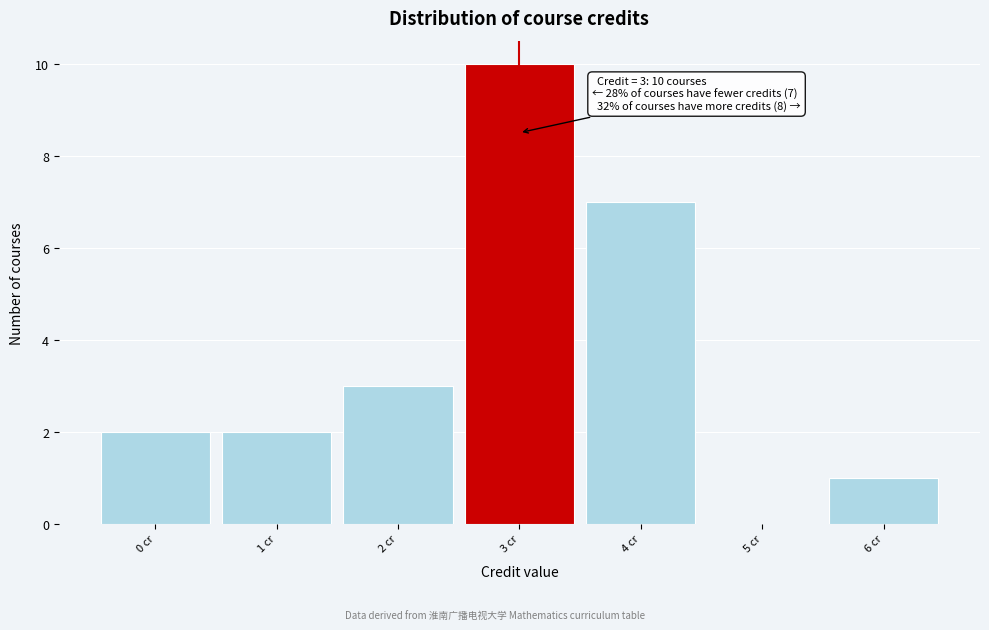

Which range on the x-axis has the tallest bar?

2.5 to 3.5